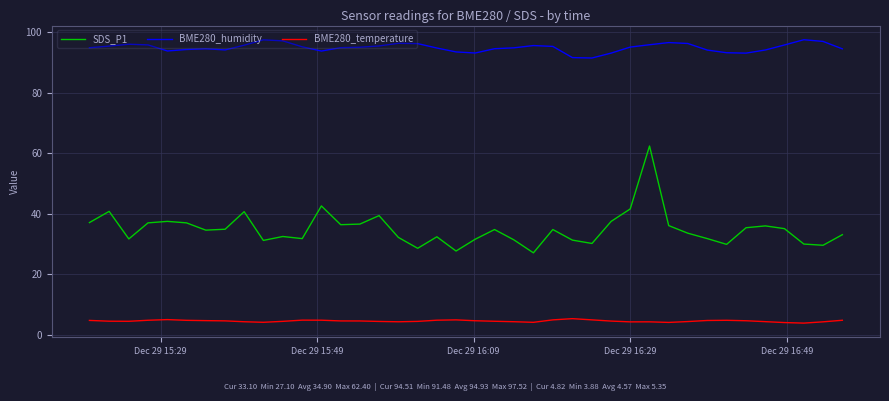

How many lines are shown in the chart?

3